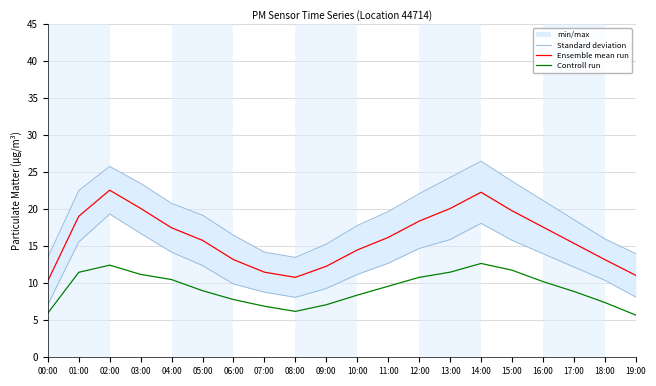

What is the value of the Standard deviation point at the 8th from the left?

14.2